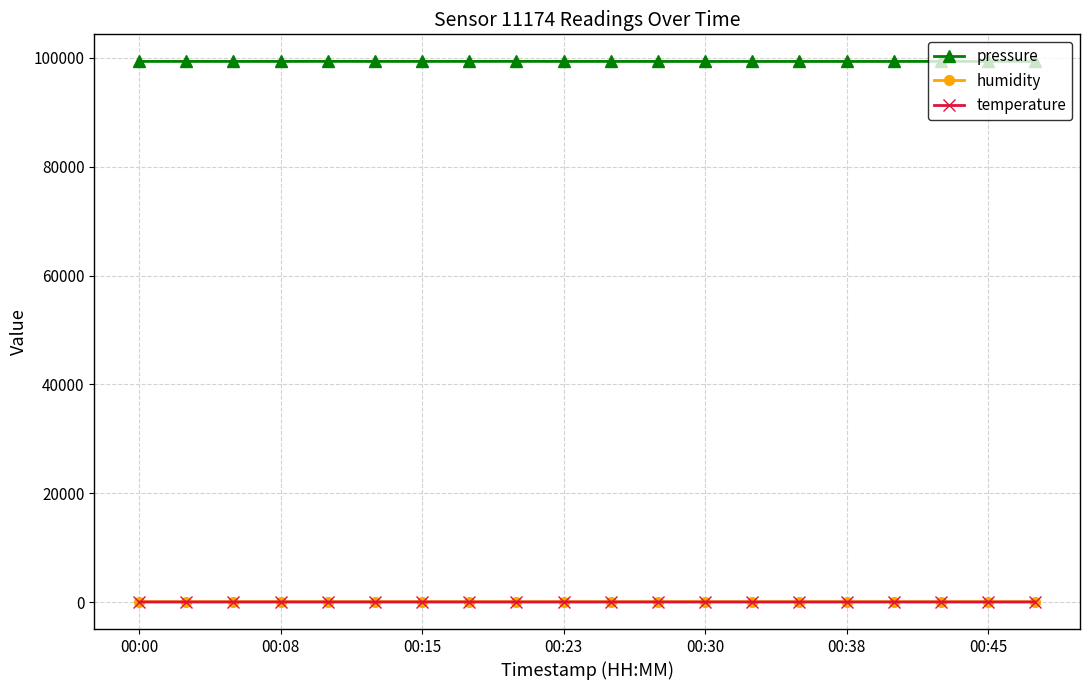

What is the value of the pressure point at the 5th from the left?

99375.0